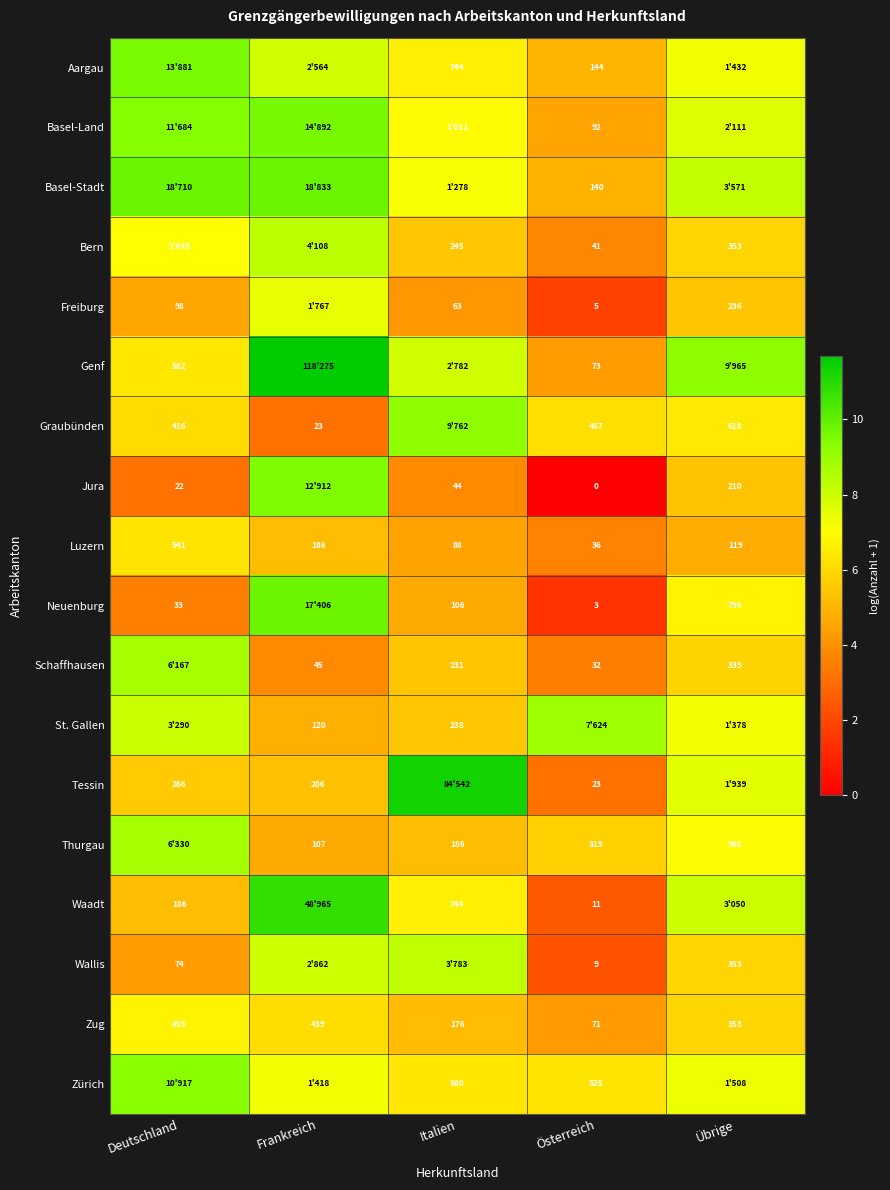

At which label is Zug closest to 463?

Frankreich